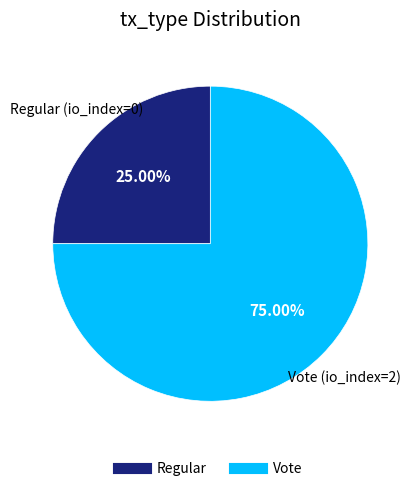

Which slice is the largest?

Vote